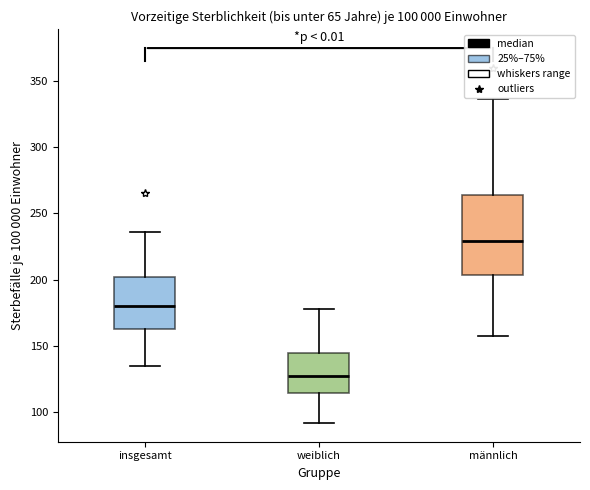

Which box is the tallest, from its lower edge to its upper edge?

männlich